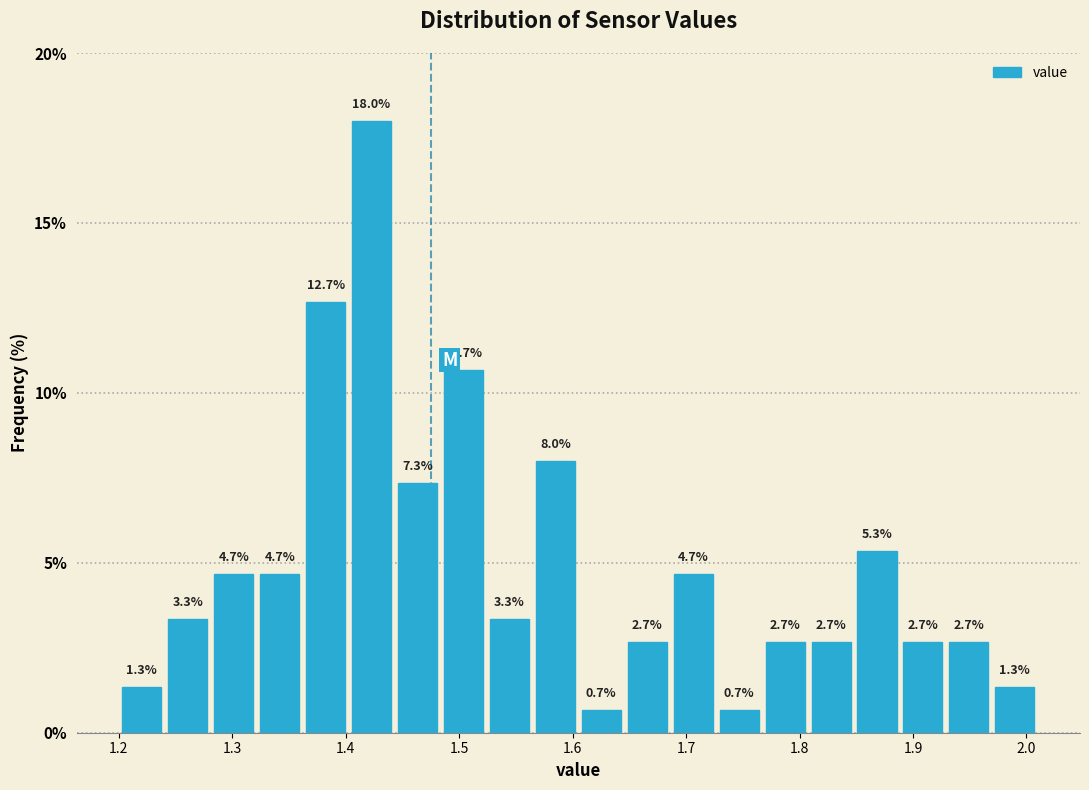

Reading left to right, list every bar in this chart as the range it spans on the x-axis followed by its height. The bar edges are not printed on the chart, so give them approximately, as read against the axis.

1.20 to 1.24: 1.3
1.24 to 1.28: 3.3
1.28 to 1.32: 4.7
1.32 to 1.36: 4.7
1.36 to 1.40: 12.7
1.40 to 1.44: 18.0
1.44 to 1.48: 7.3
1.48 to 1.52: 10.7
1.52 to 1.56: 3.3
1.56 to 1.61: 8.0
1.61 to 1.65: 0.7
1.65 to 1.69: 2.7
1.69 to 1.73: 4.7
1.73 to 1.77: 0.7
1.77 to 1.81: 2.7
1.81 to 1.85: 2.7
1.85 to 1.89: 5.3
1.89 to 1.93: 2.7
1.93 to 1.97: 2.7
1.97 to 2.01: 1.3